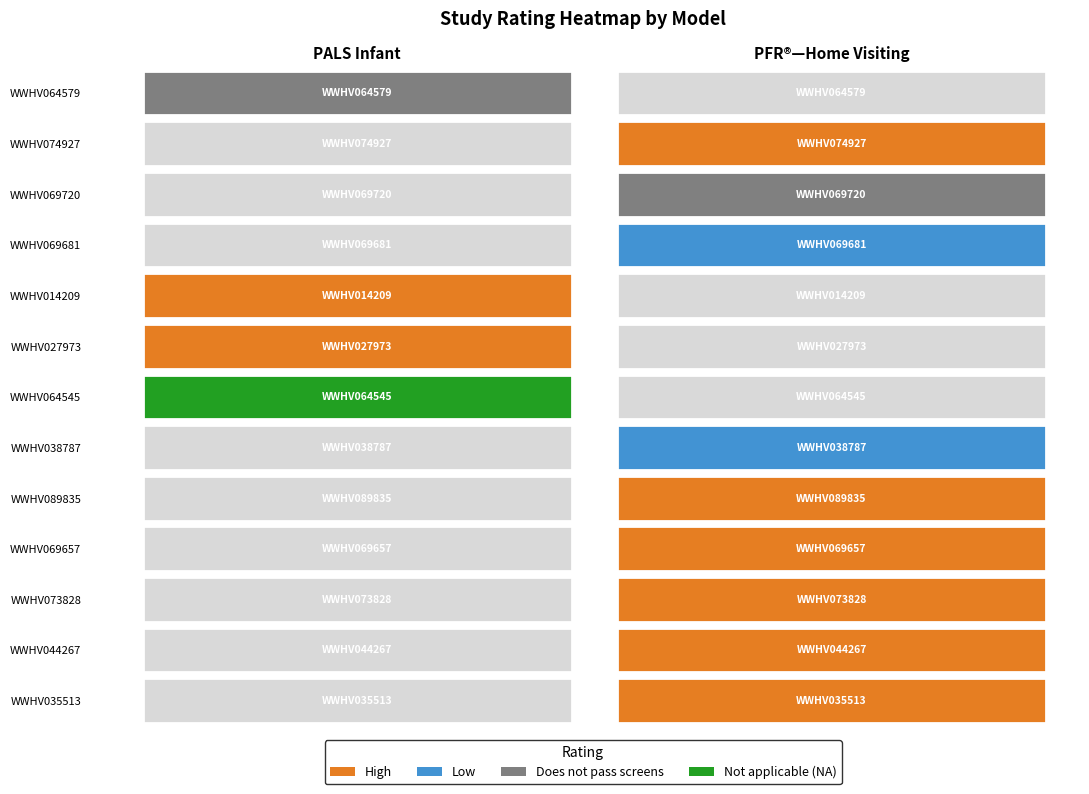

How many data points are less than 2?

4